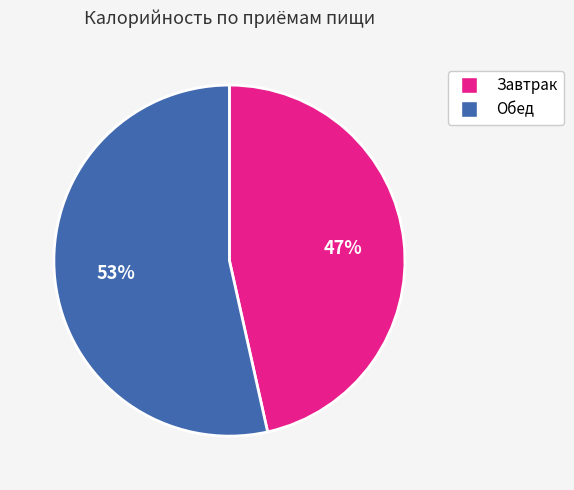

Count the number of slices in the pie.

2